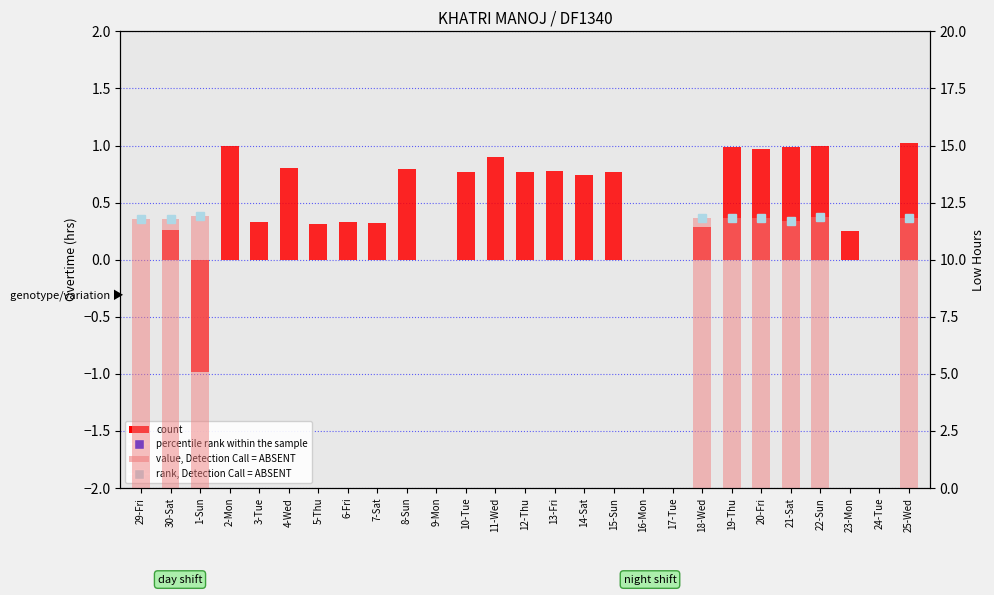

Which series changed the most between 11-Wed and 21-Sat?

value, Detection Call = ABSENT